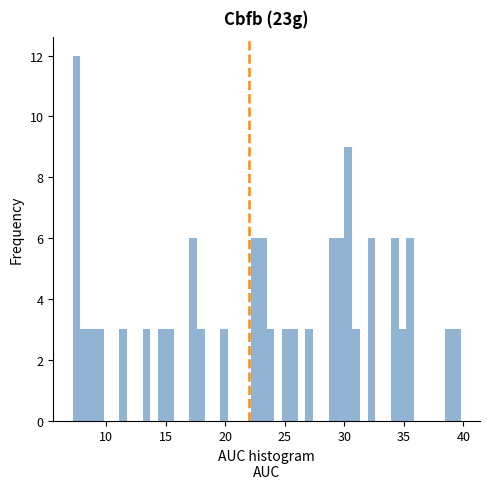

Around what value on the x-axis is the tallest bar? Give the approximate position of its centre, as read against the axis.

7.5